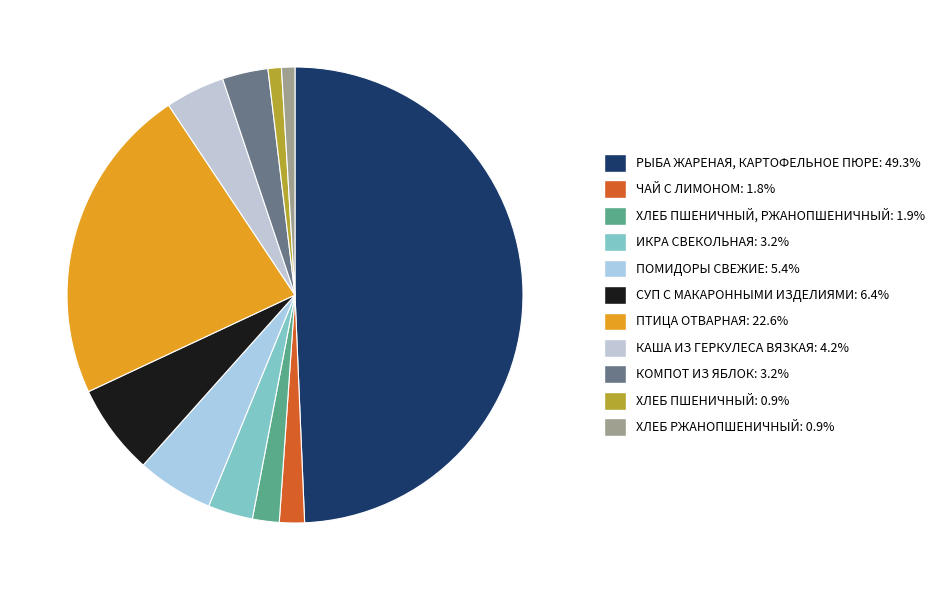

How many slices are in this pie chart?

11